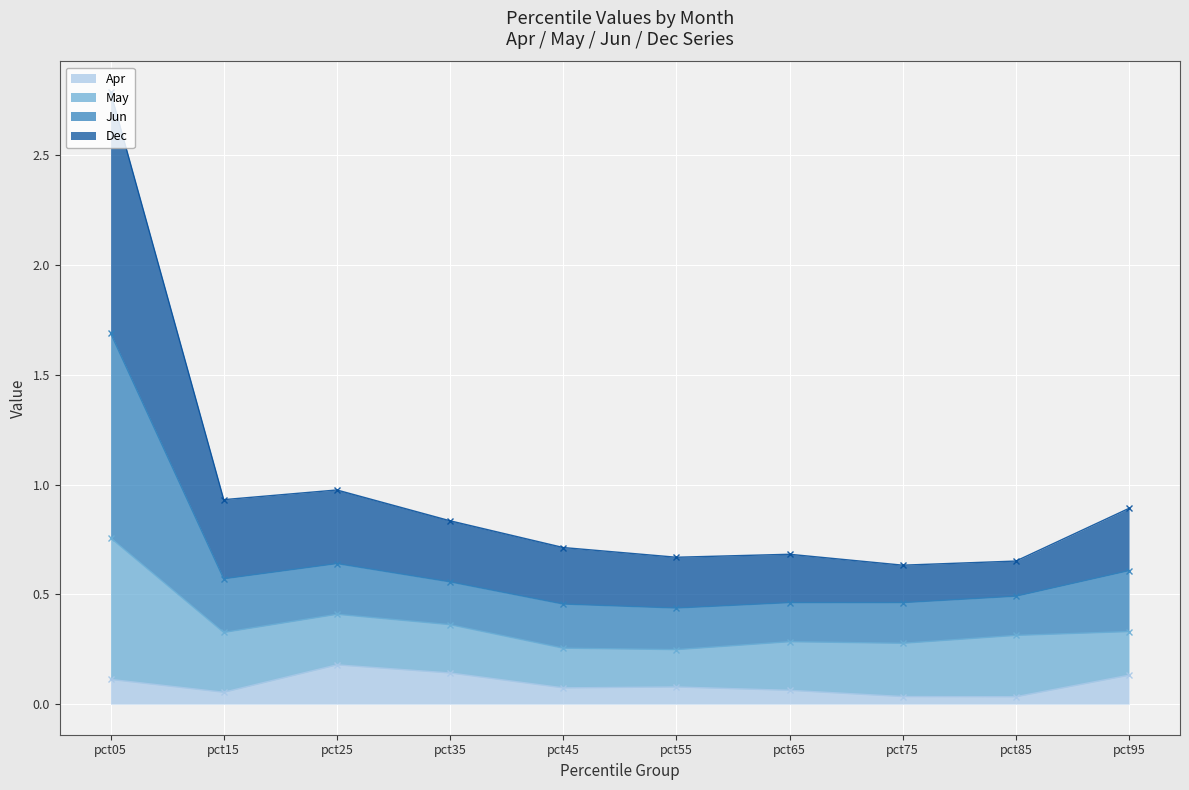

True or false: Apr has a value of 0.1 at pct45.

True